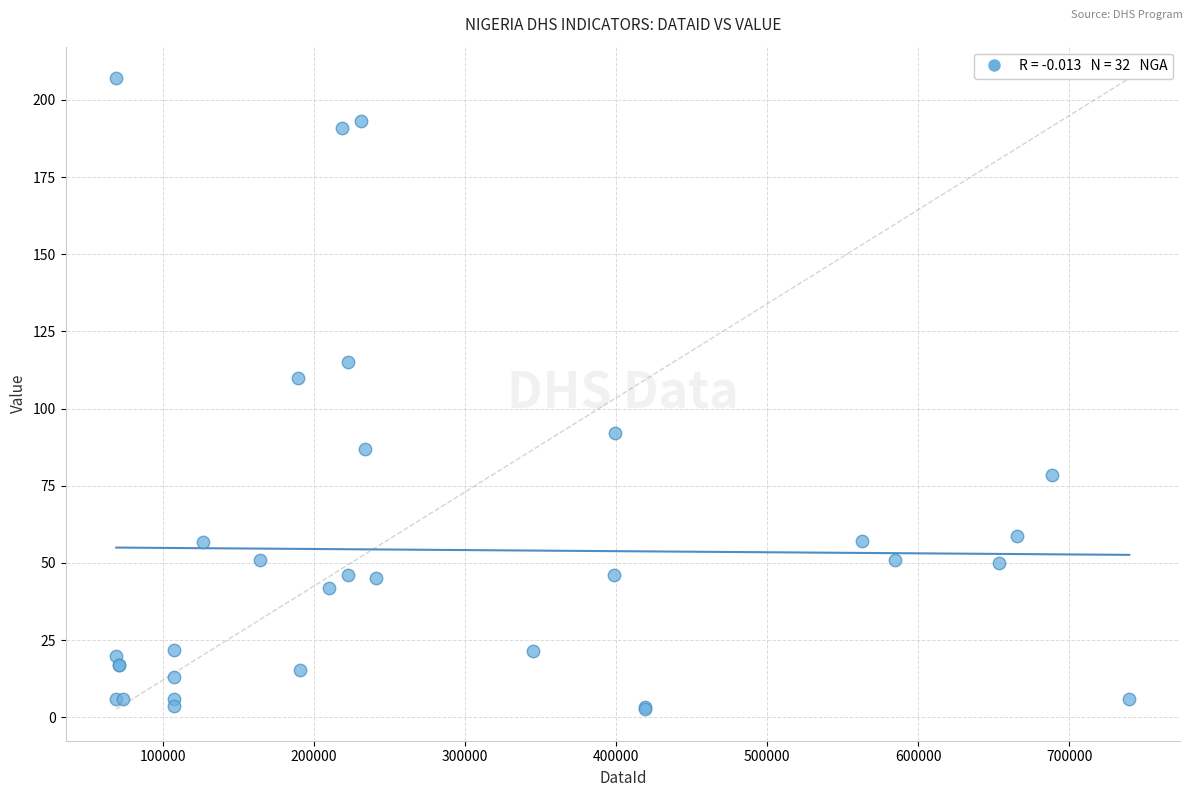

What Y value in the scatter plot is closest to 104?

110.0